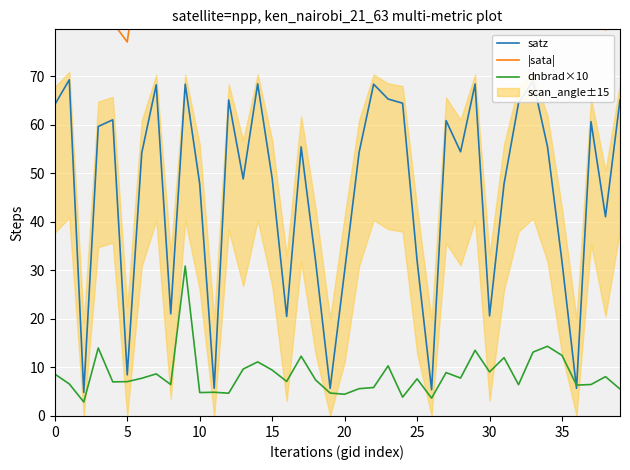

Is the value of |sata| at 35 greater than the value of dnbrad×10 at 39?

Yes